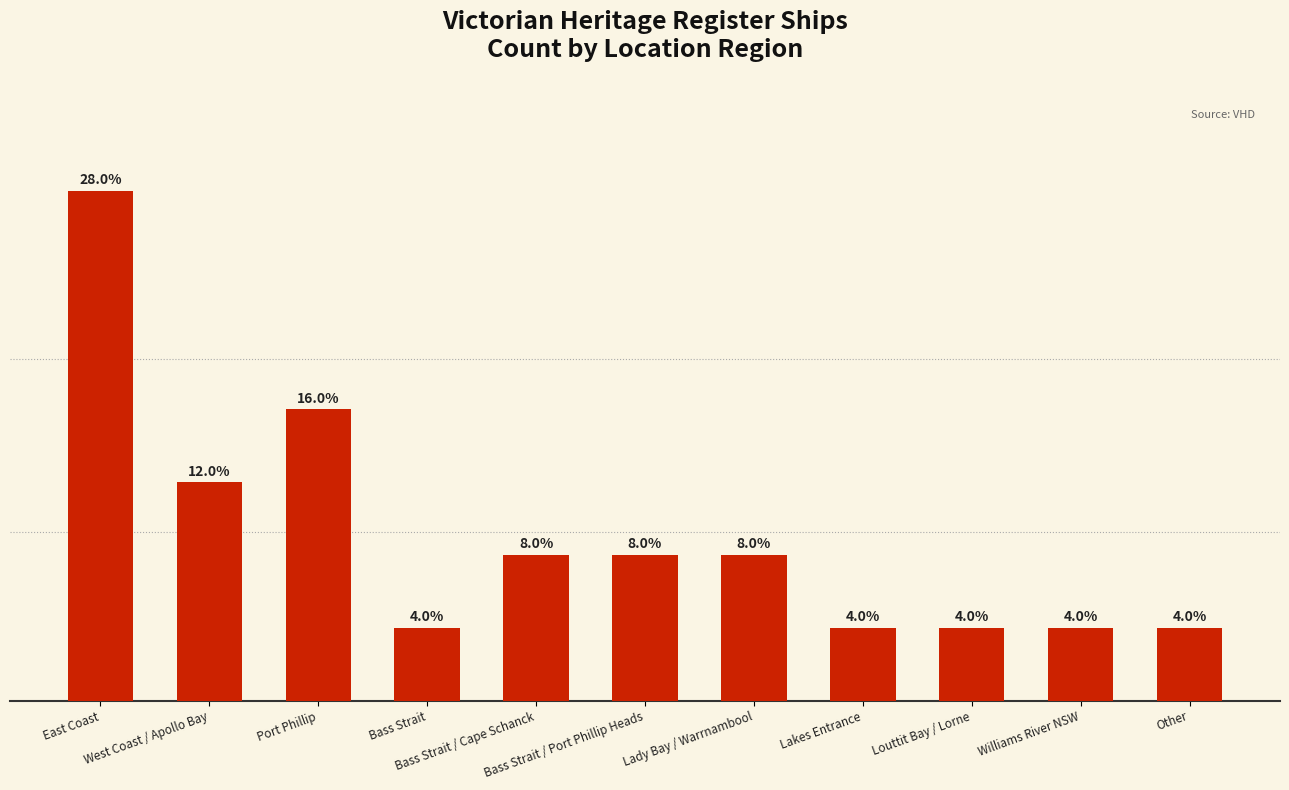

Where is the data nearest to the value 4?

Port Phillip